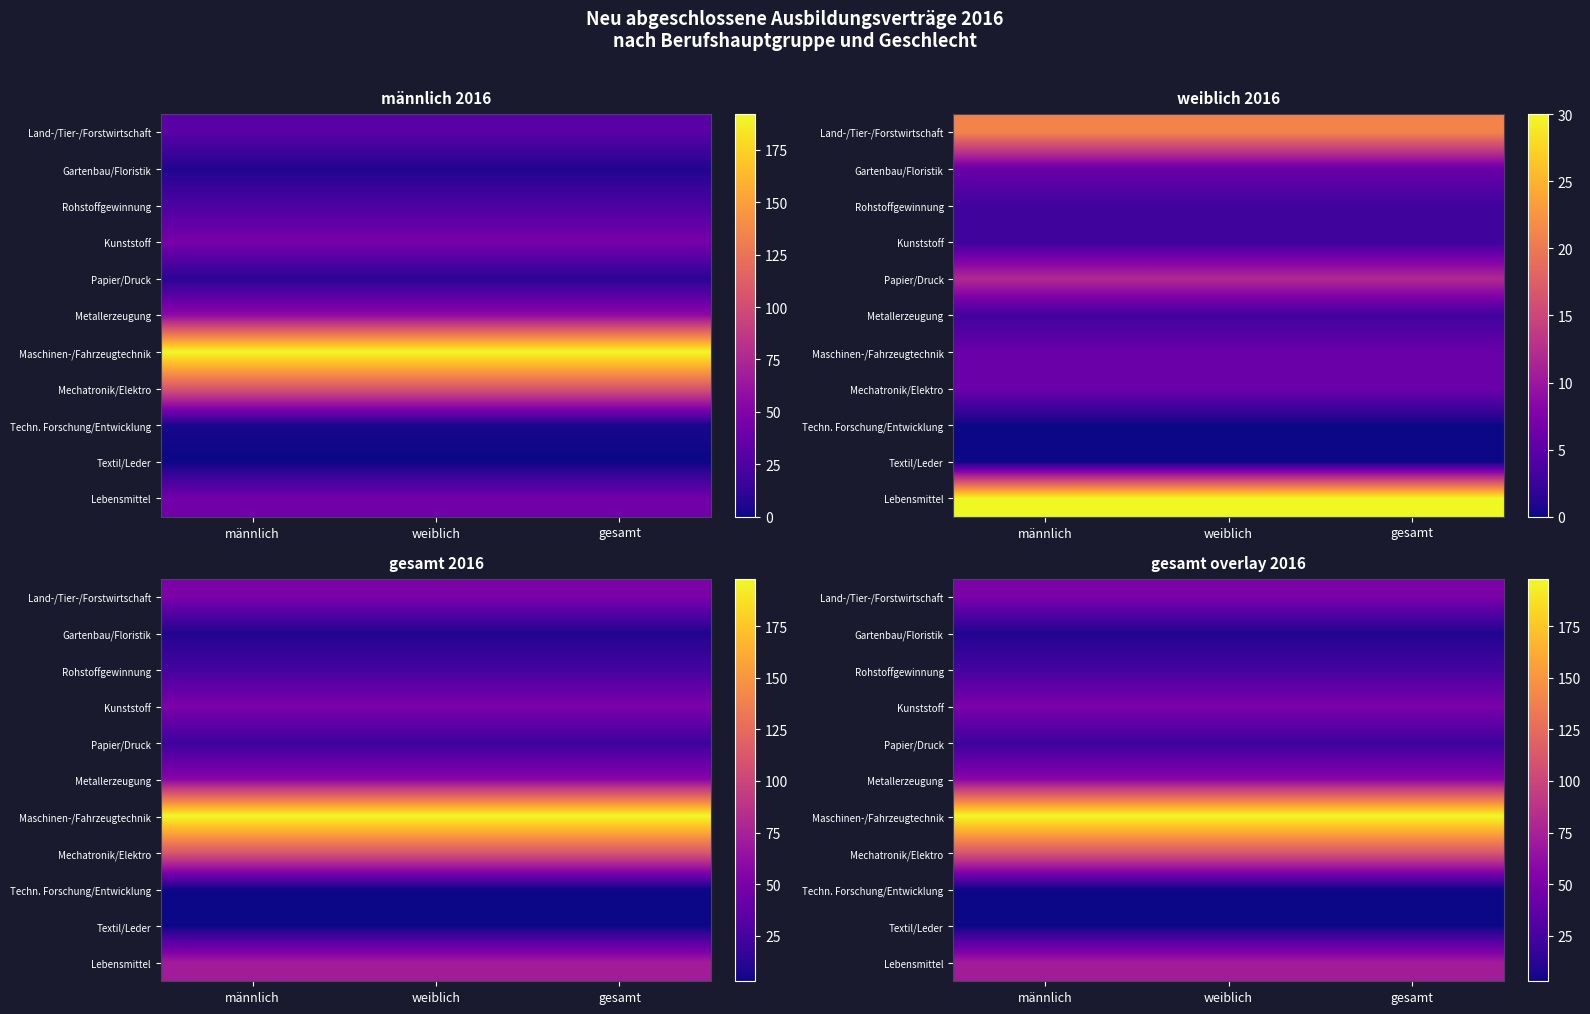

Which label corresponds to the smallest value in the chart?

männlich